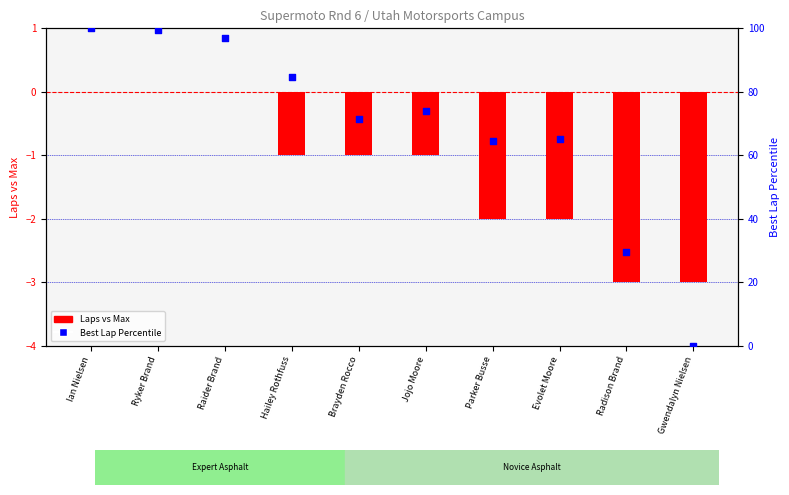

Which series reaches the maximum Y coordinate?

Best Lap Percentile